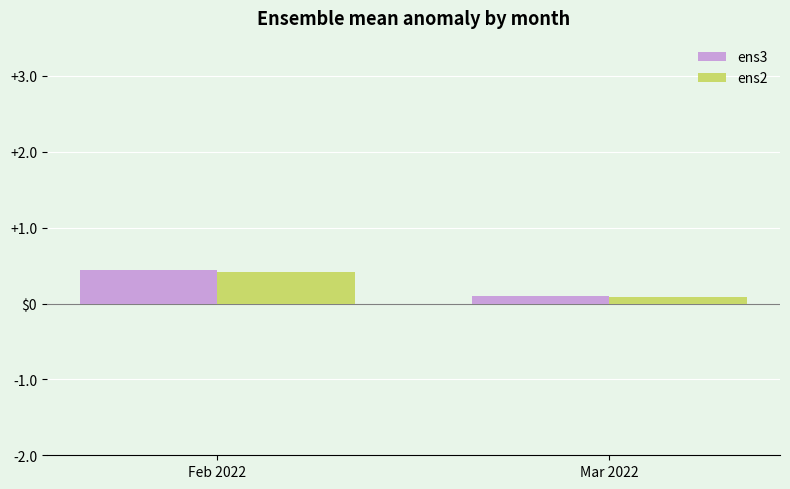

Are the bars grouped side by side (vs. stacked)?

Yes